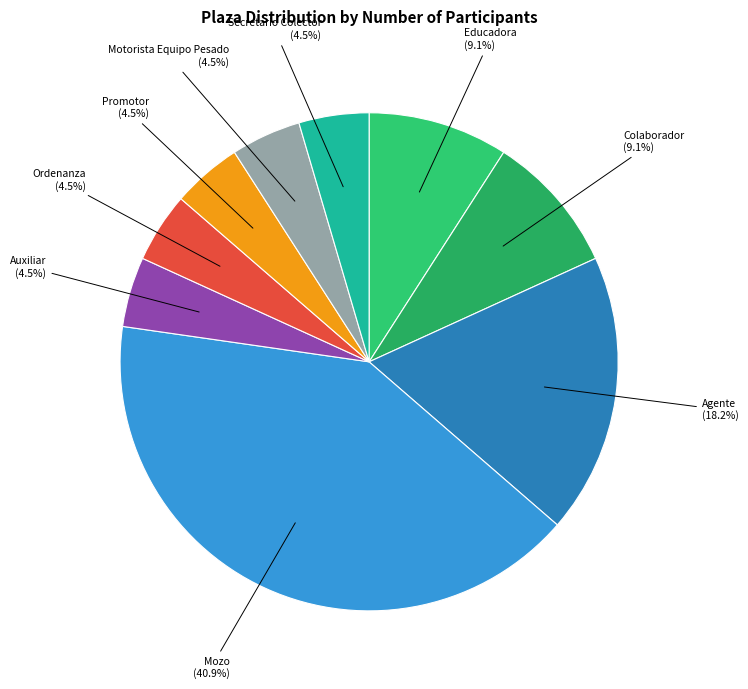

To the nearest percent, what portion does Mozo represent?

41%